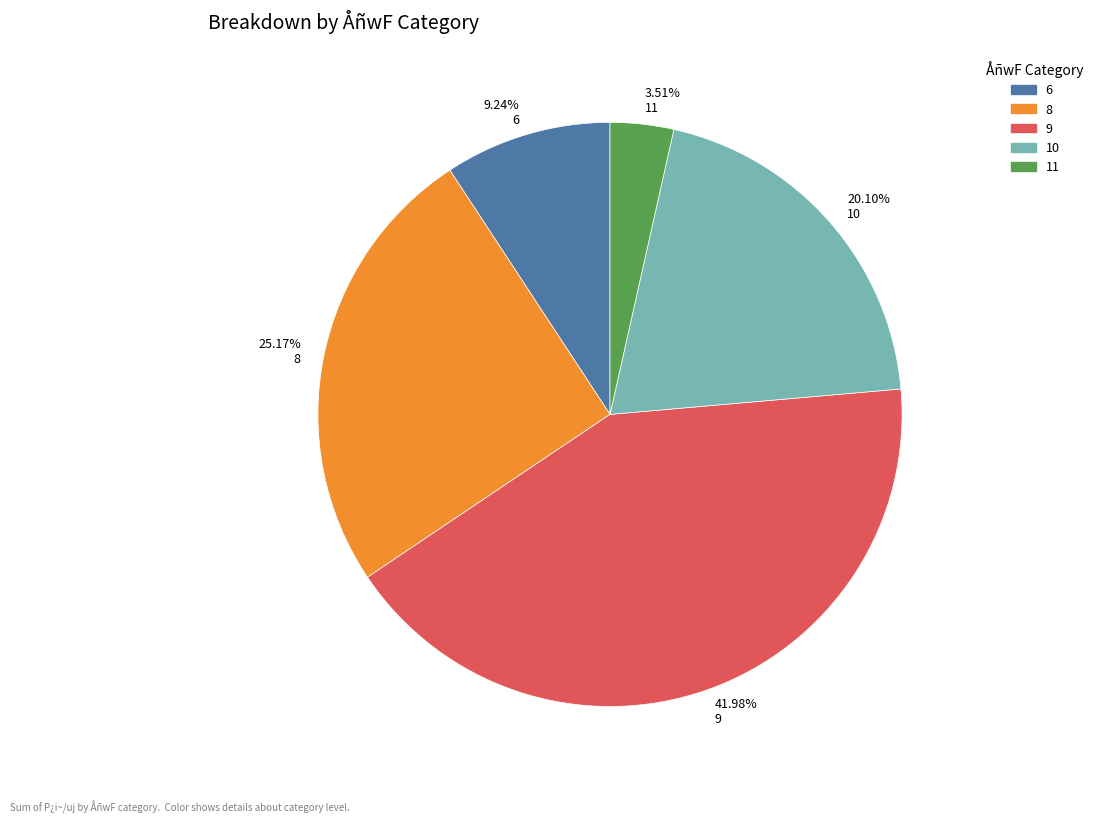

Rank the categories by value from lowest to highest.

3.51% 11, 9.24% 6, 20.10% 10, 25.17% 8, 41.98% 9